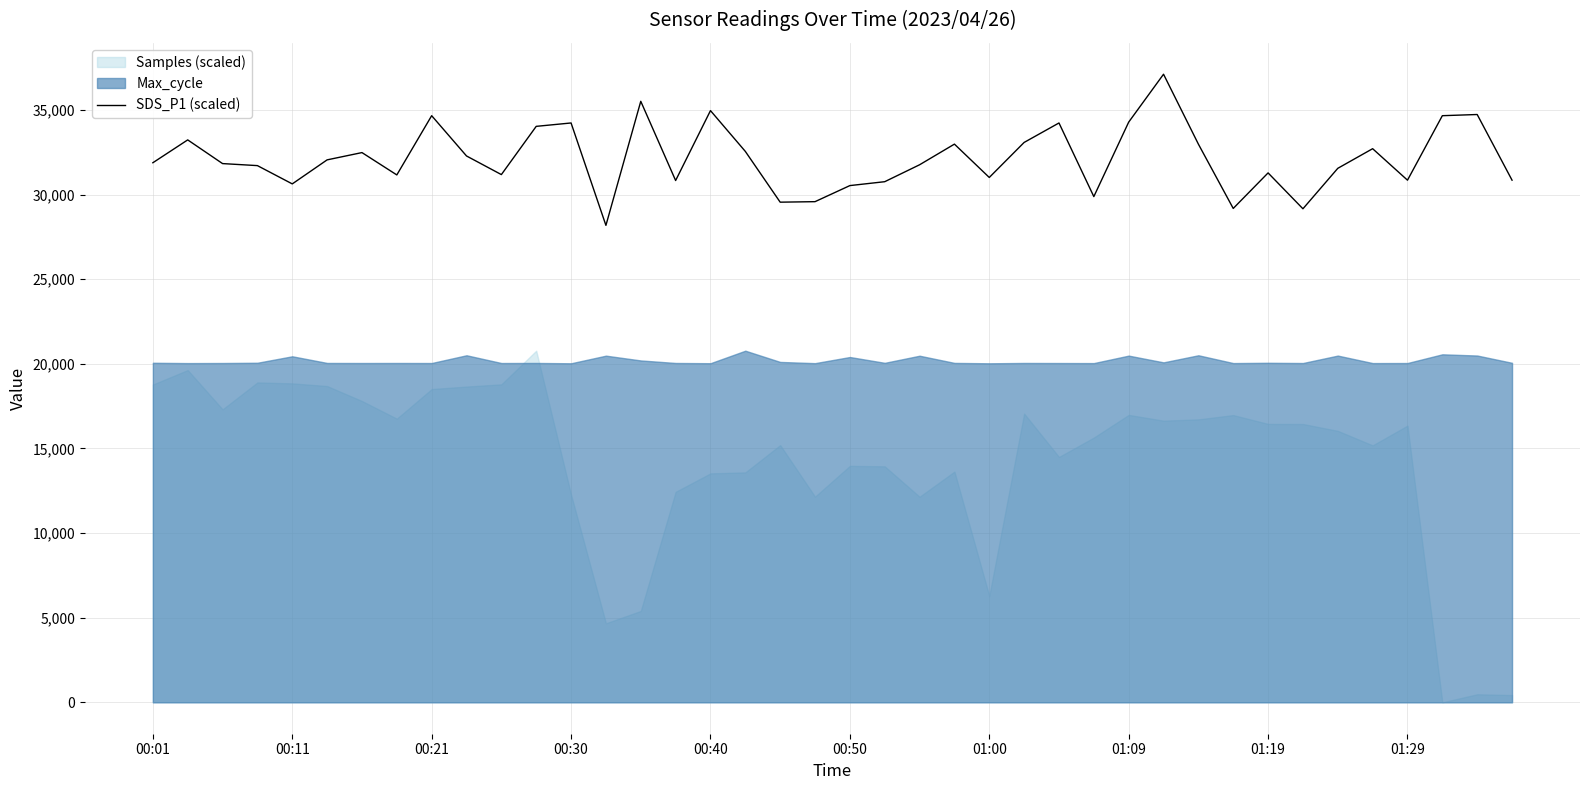

The value of SDS_P1 (scaled) at 01:29 is 30852. True or false?

True